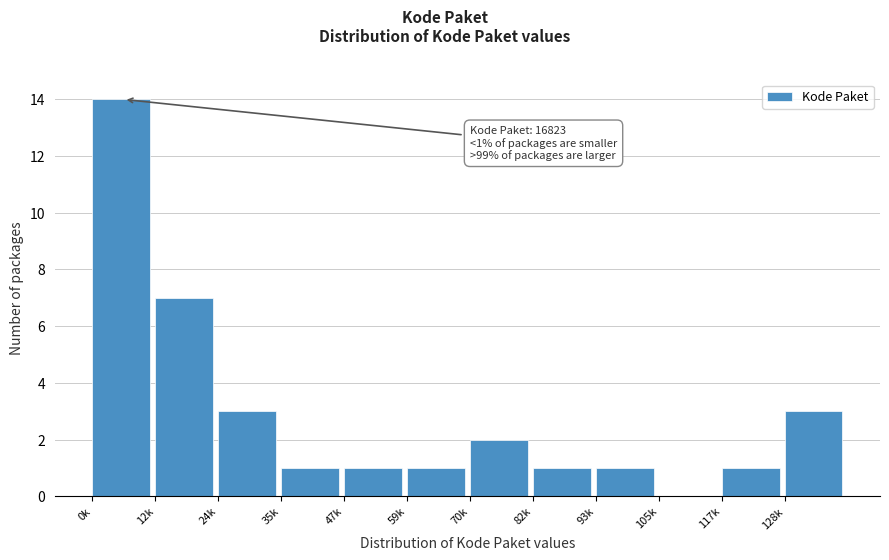

Reading right to left, extract all data points from this chart.

128k=3	117k=1	105k=0	93k=1	82k=1	70k=2	59k=1	47k=1	35k=1	24k=3	12k=7	0k=14